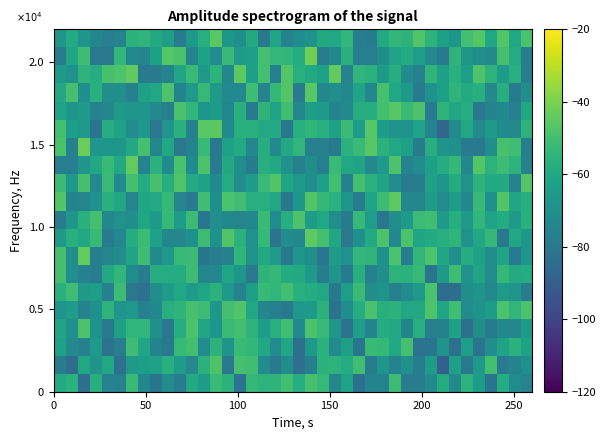

What is the greatest value displayed?

-41.7